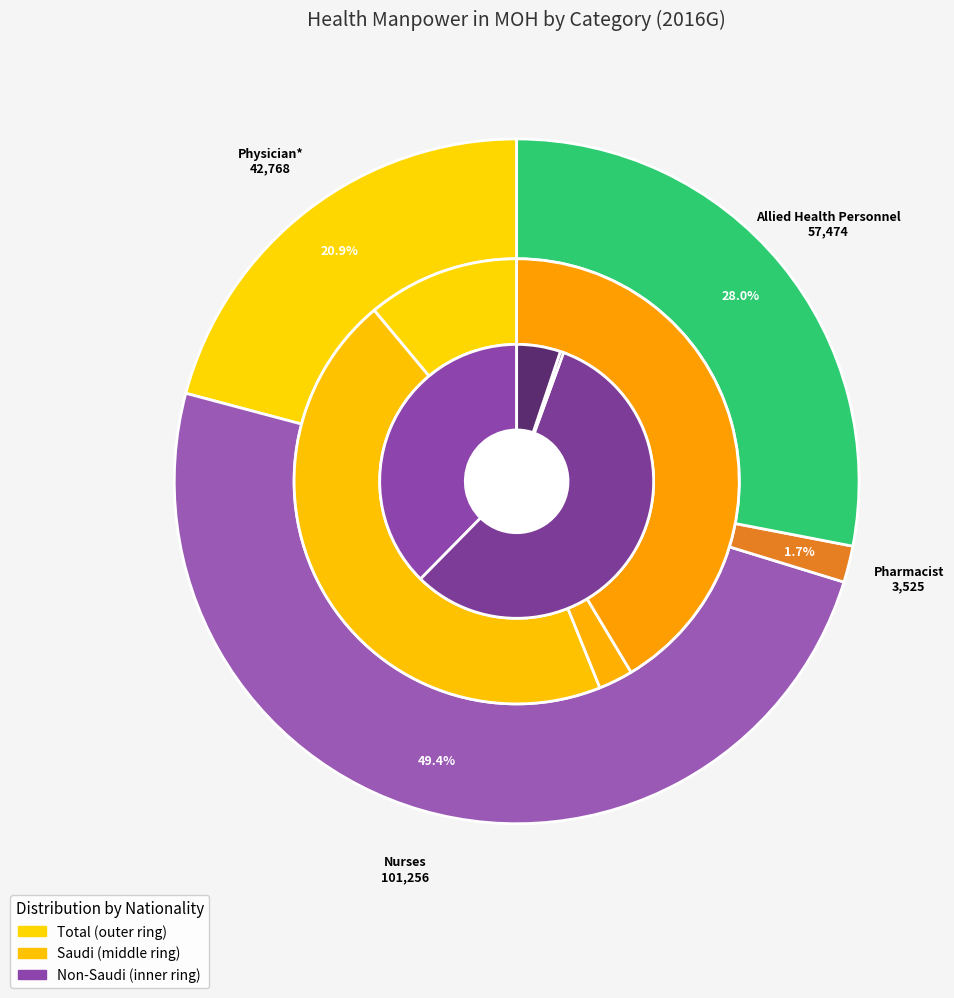

How many segments does this pie chart have?

4